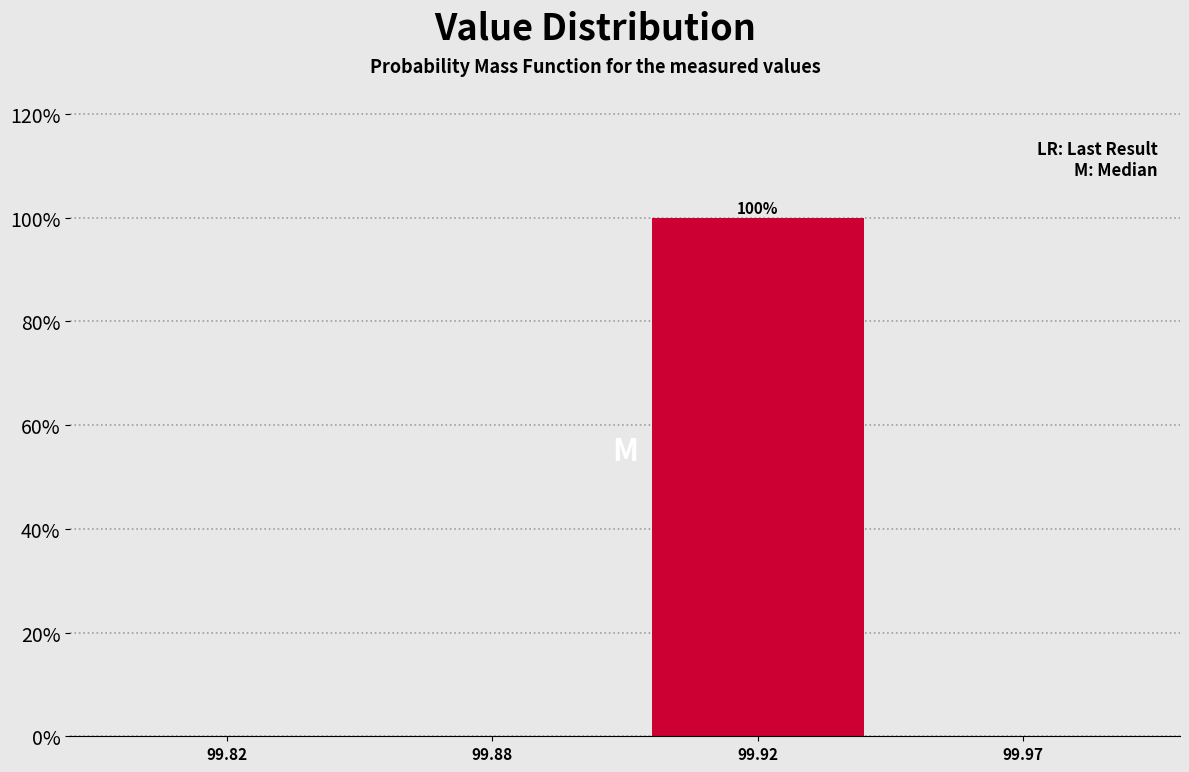

Reading left to right, transcribe all the data shown in this chart.

99.82=0	99.88=0	99.92=100	99.97=0